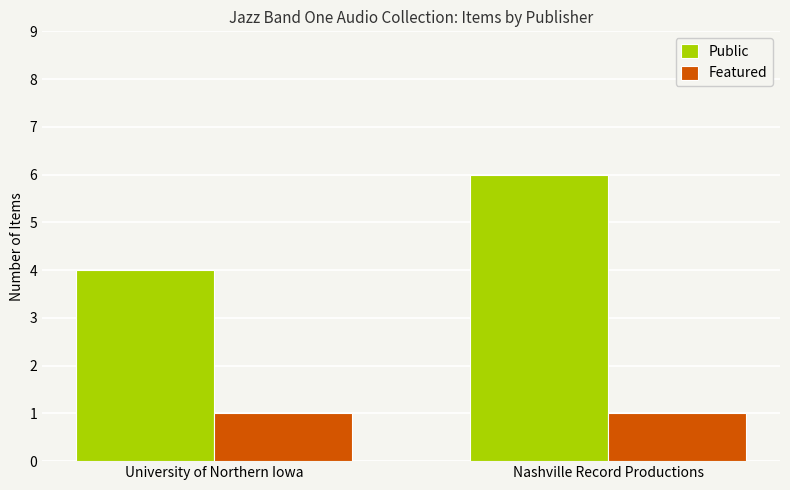

The value of Public at Nashville Record Productions is 9. True or false?

False